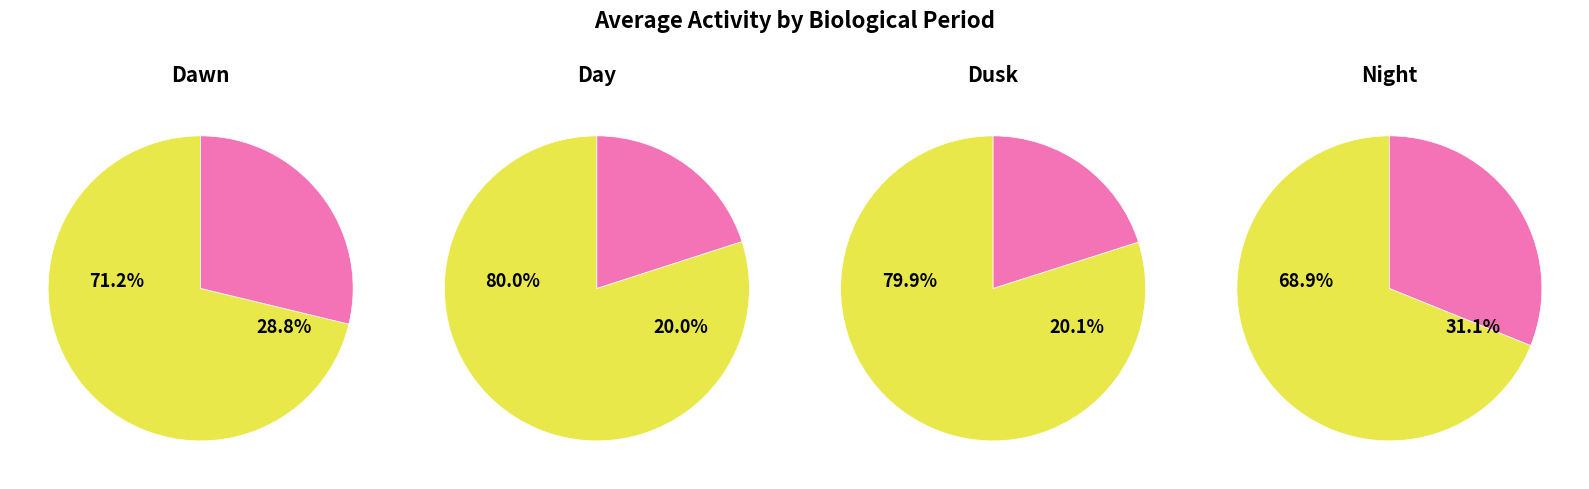

Which has a higher value, Dawn or Night?

Night